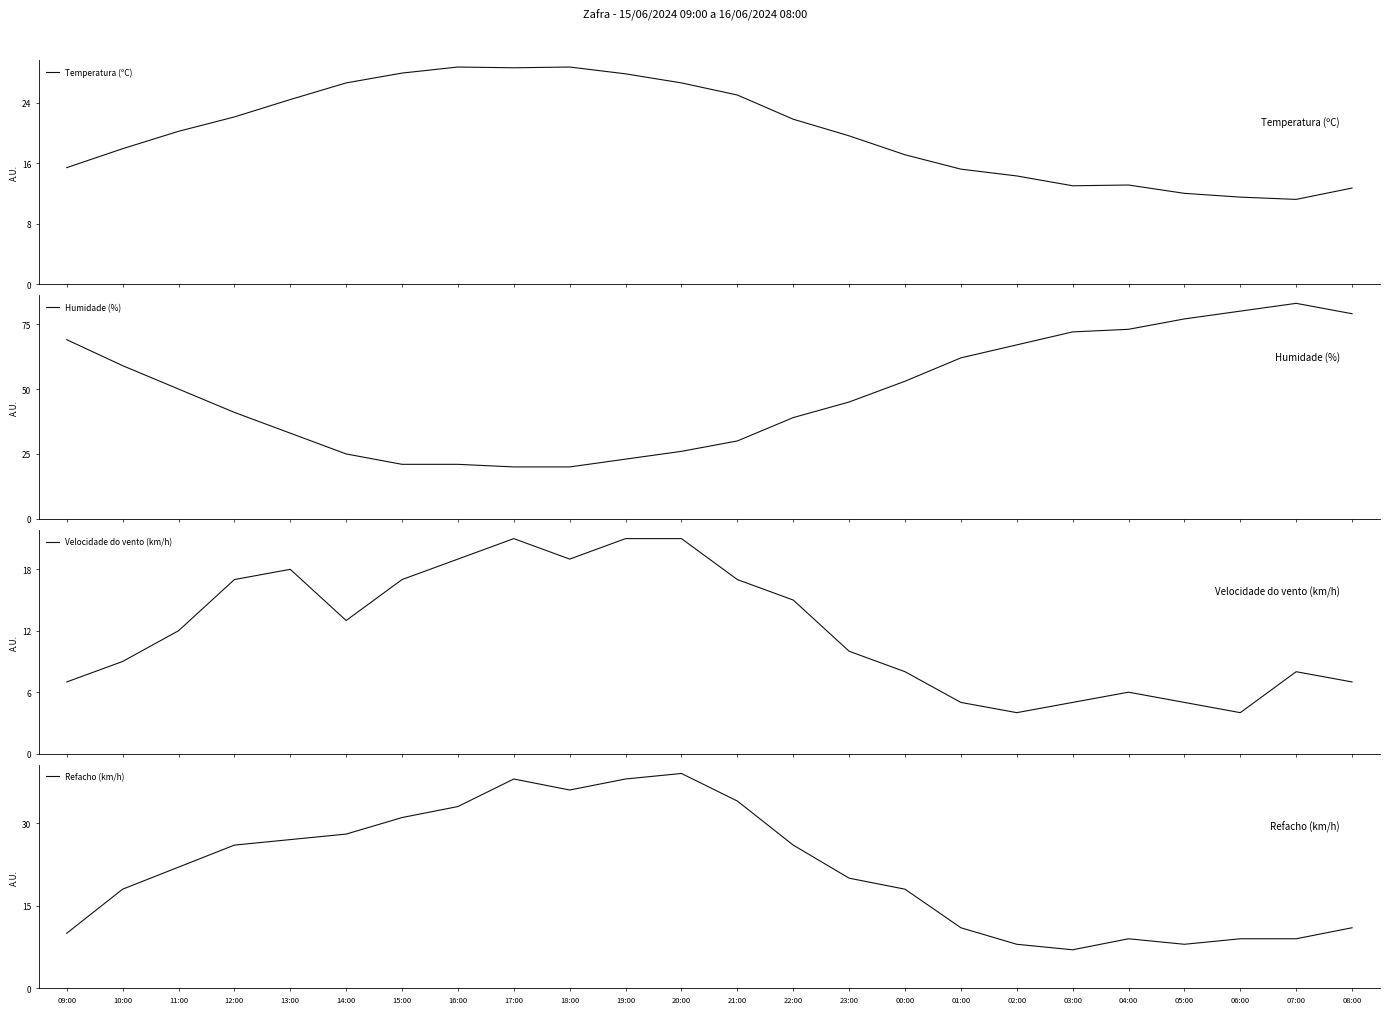

Which series ends up on top after the final intersection of Temperatura (ºC) and Humidade (%)?

Humidade (%)